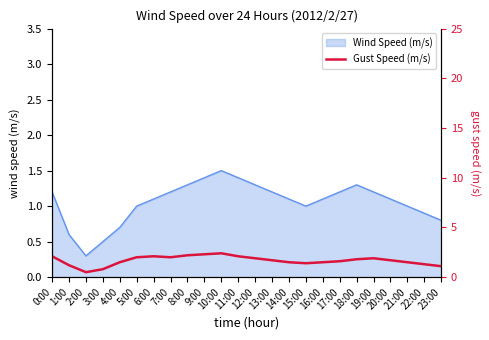

Which category has the highest value across all series?

10:00